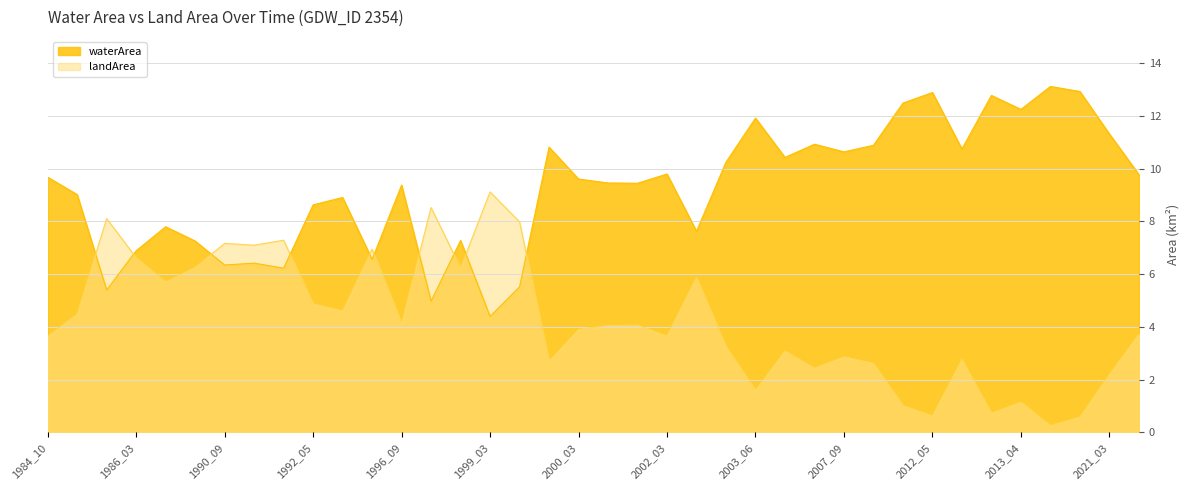

At 1995_05, list the series in order from largest to smallest.

waterArea, landArea